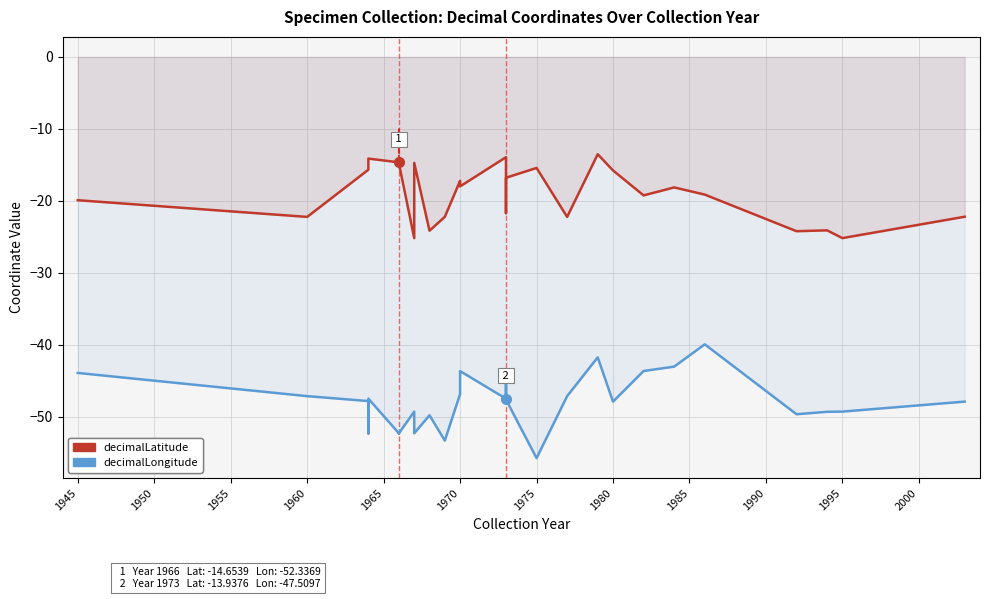

What is the difference between the maximum and minimum values in the decimalLatitude series?

11.7